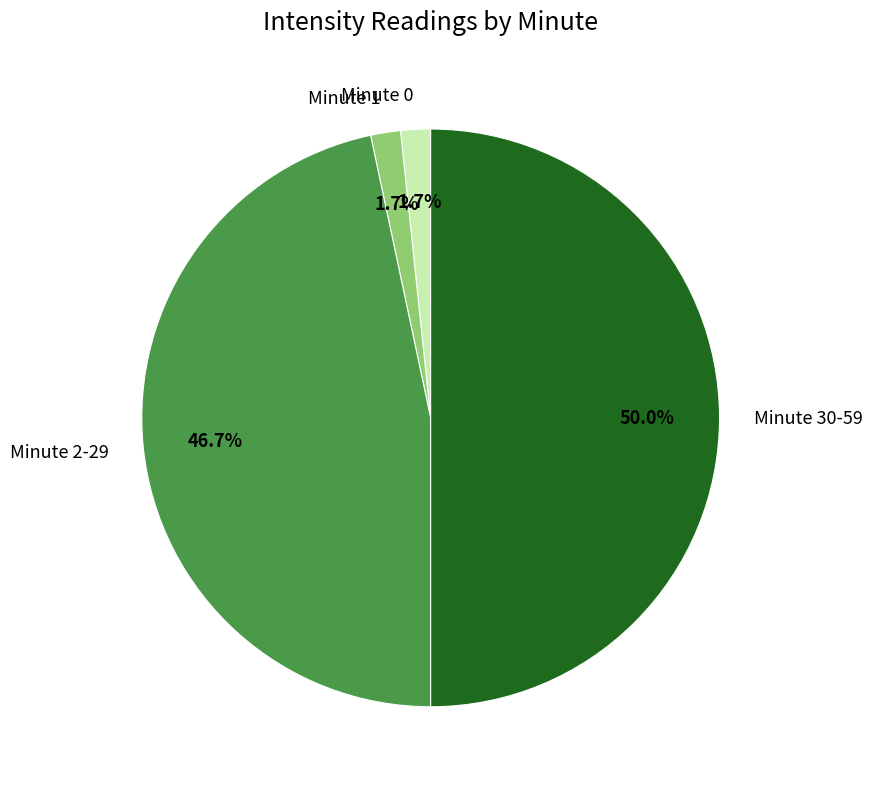

Does Minute 1 represent more than half of the total?

No